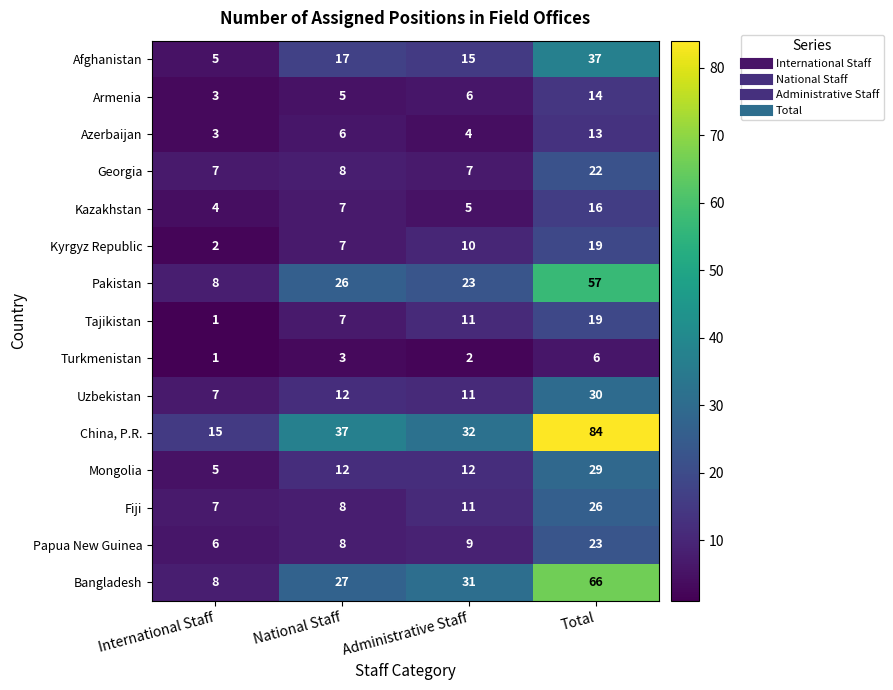

How many data points does each series have?

4